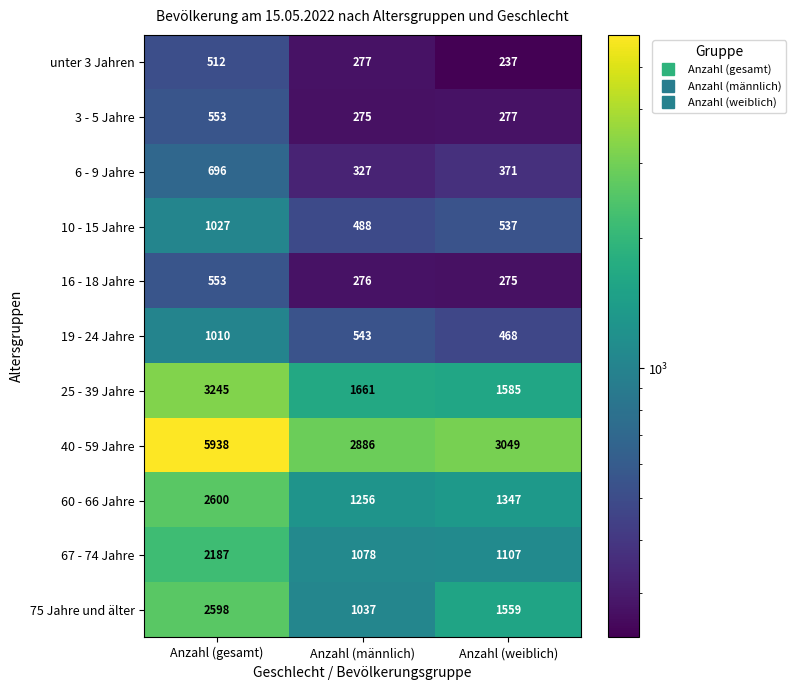

What is the average value of the 6 - 9 Jahre series?

465